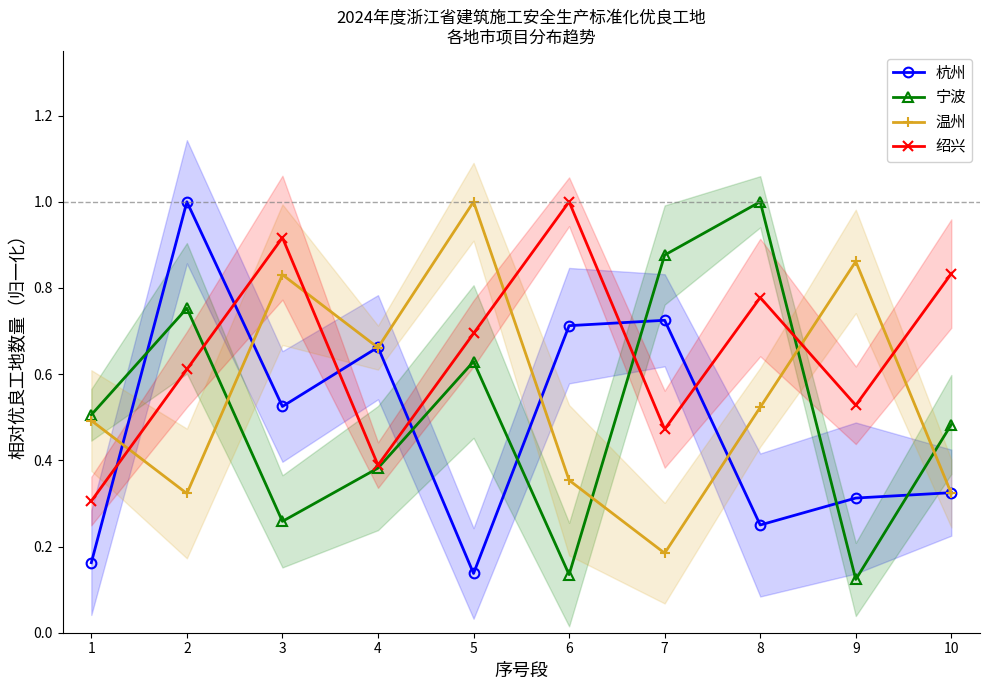

How many series are shown in this chart?

4